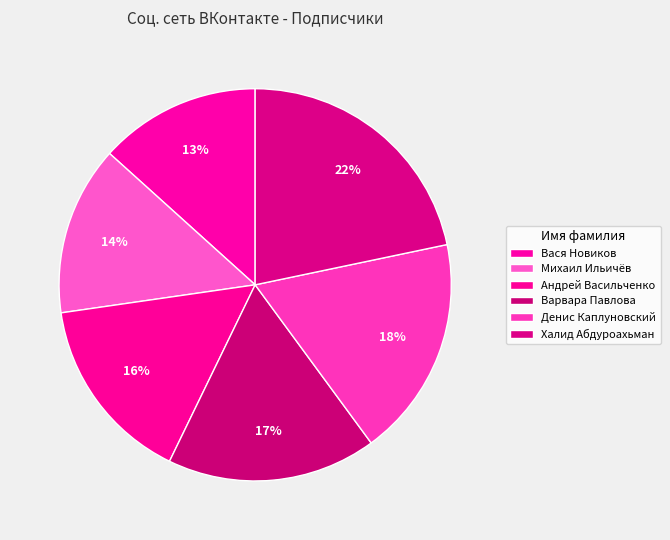

To the nearest percent, what portion does Варвара Павлова represent?

17%